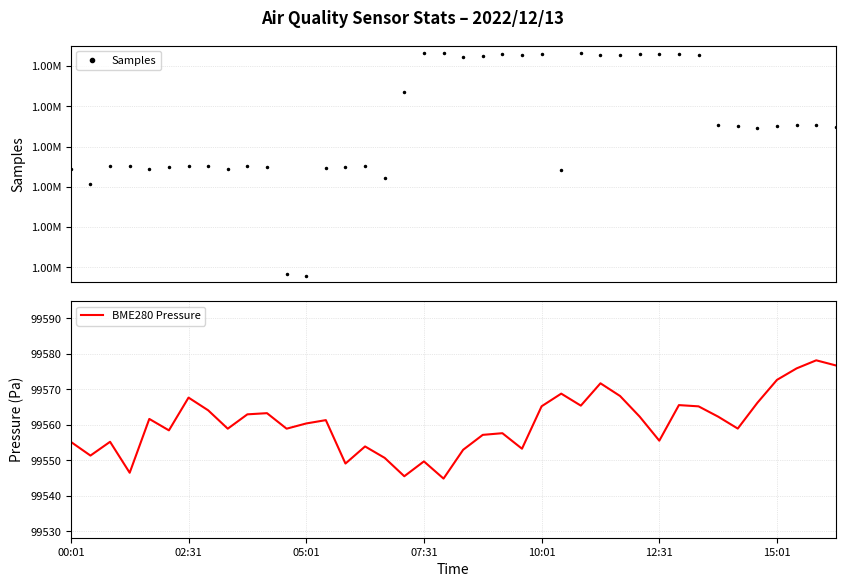

Is it true that BME280 Pressure equals 28825.3 at 07:31?

False